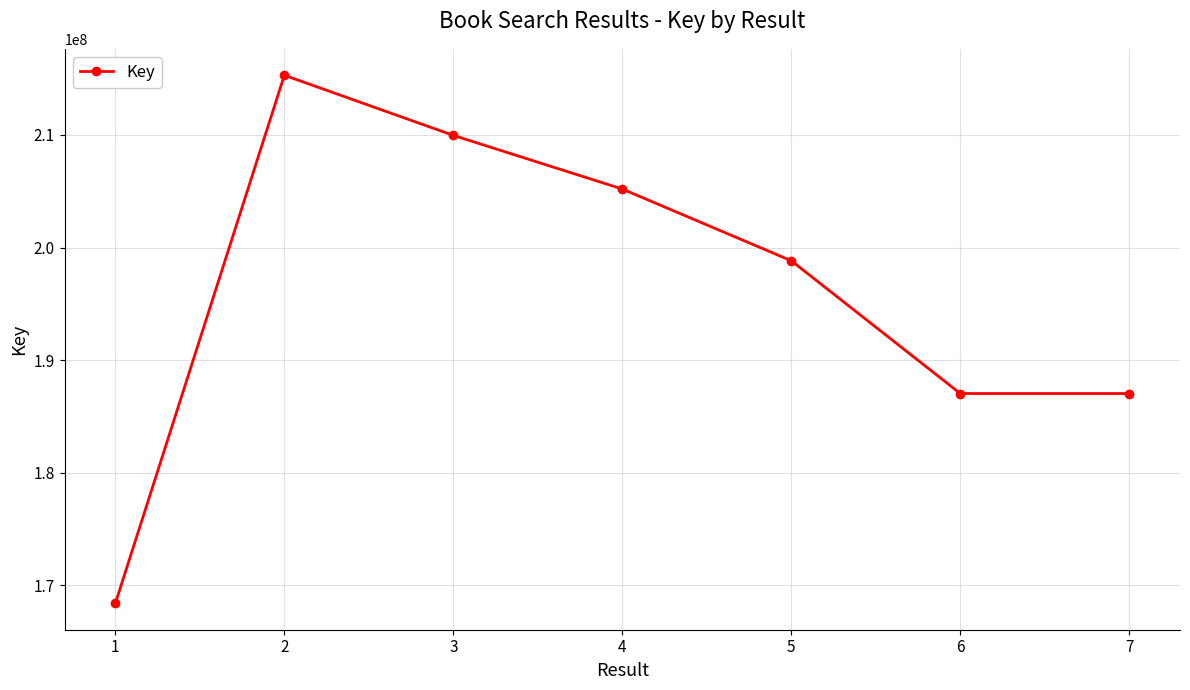

What is the difference between the values at 7 and 6?

200